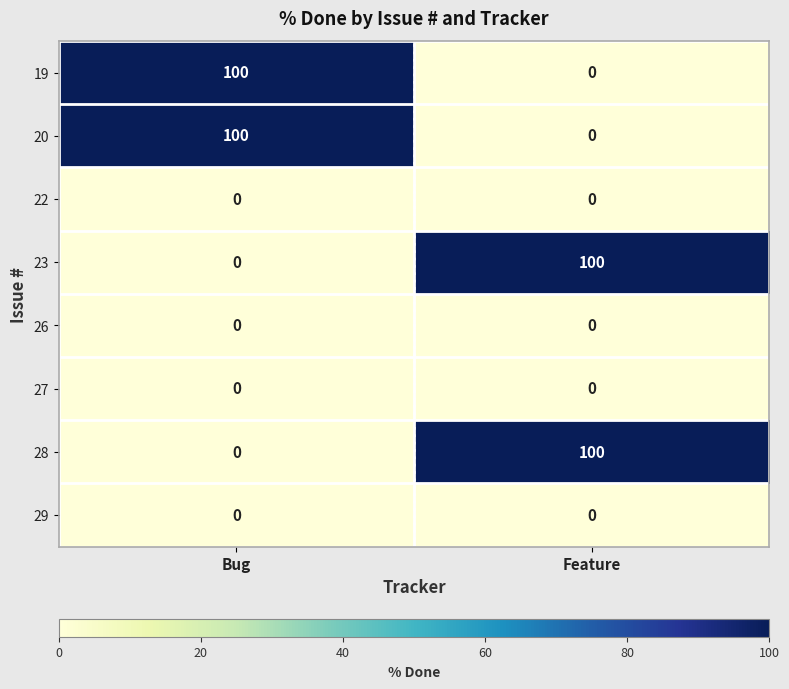

What is the highest value of the 19 series?

100